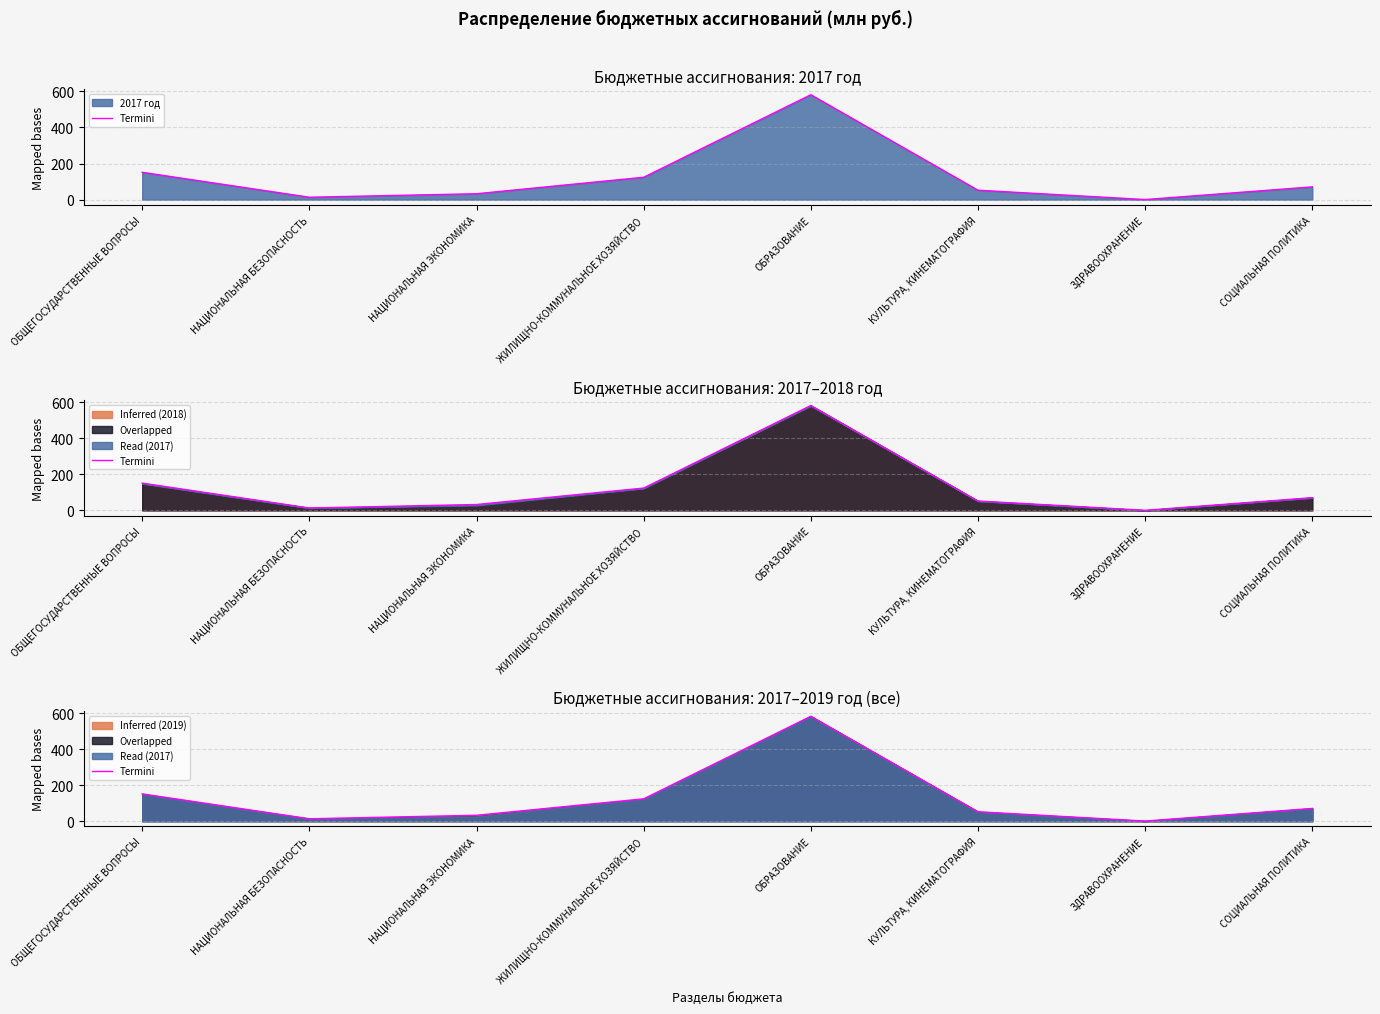

How many lines are shown in the chart?

1